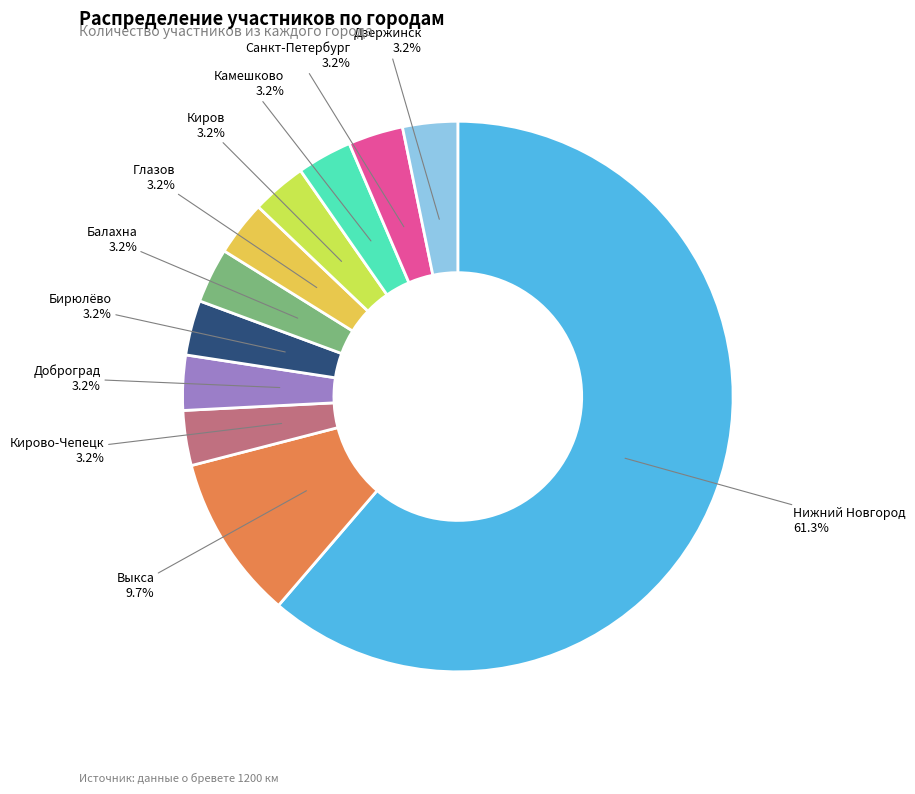

Does any single category account for the majority?

Yes